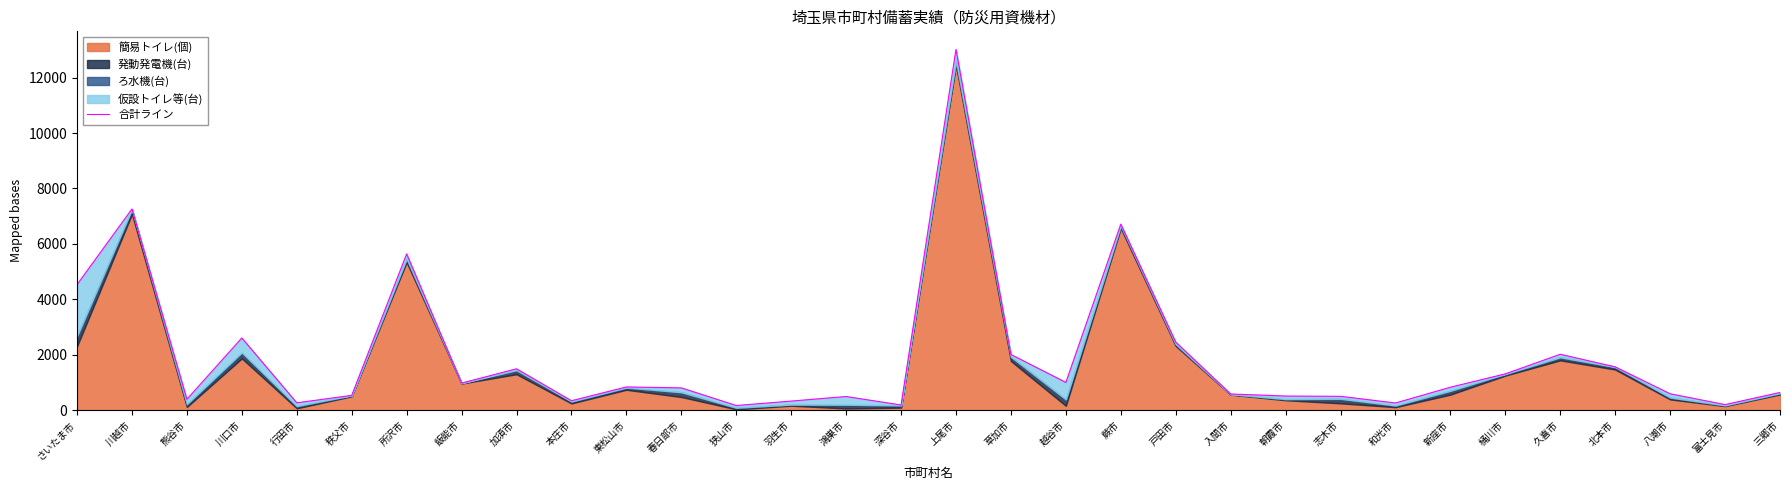

What position from the right is 東松山市?

22